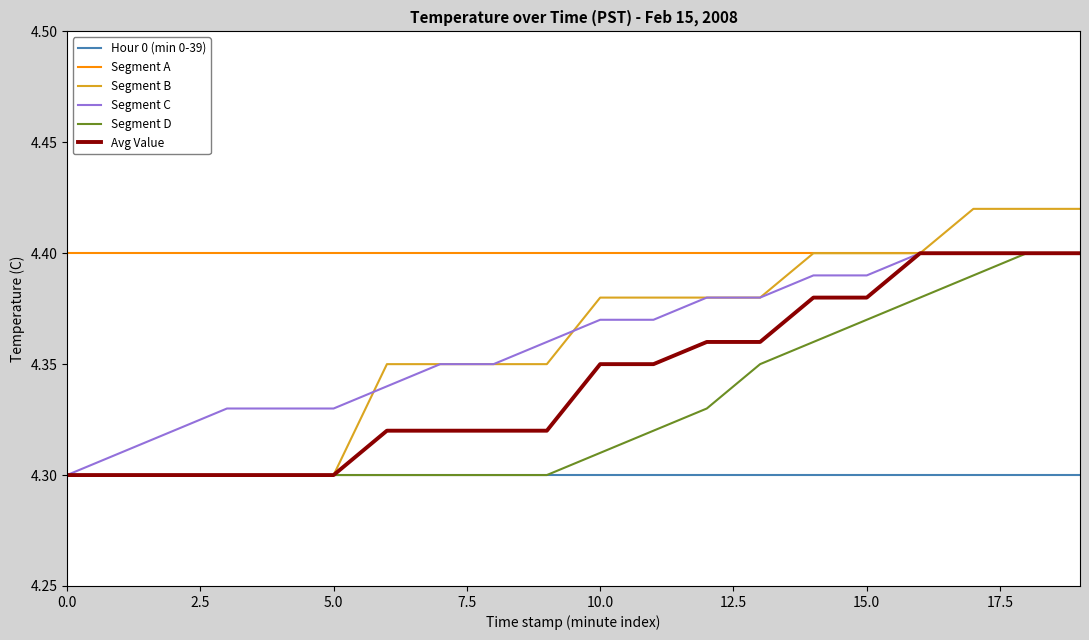

What is the value of the Segment A point at the 13th from the left?

4.4